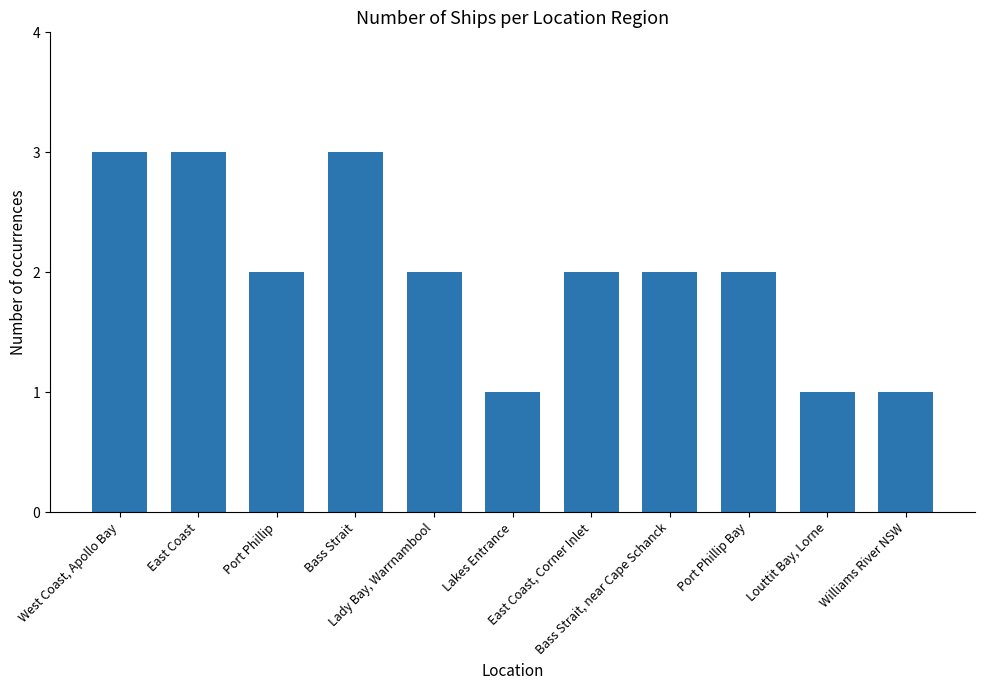

What is the approximate value at West Coast, Apollo Bay?

3